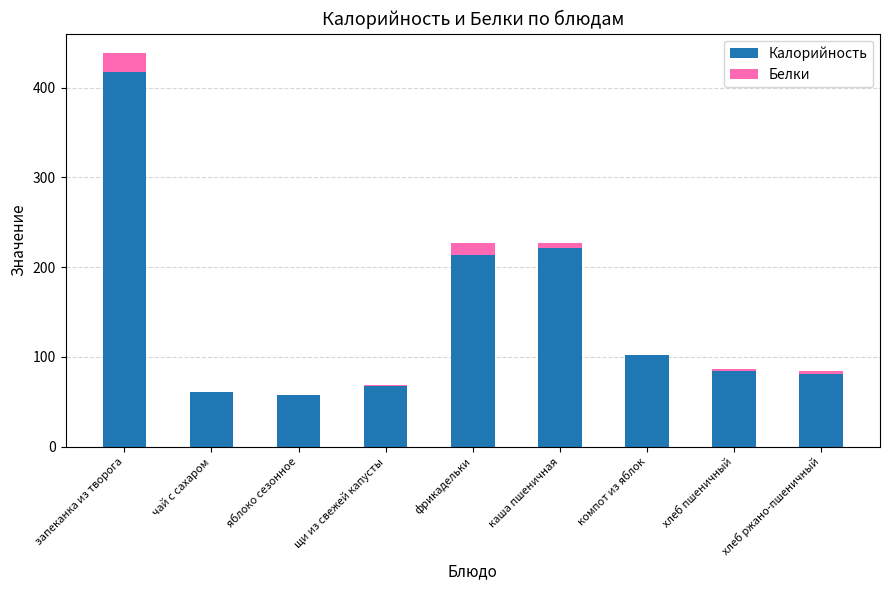

What are all the series names shown in the legend?

Калорийность, Белки